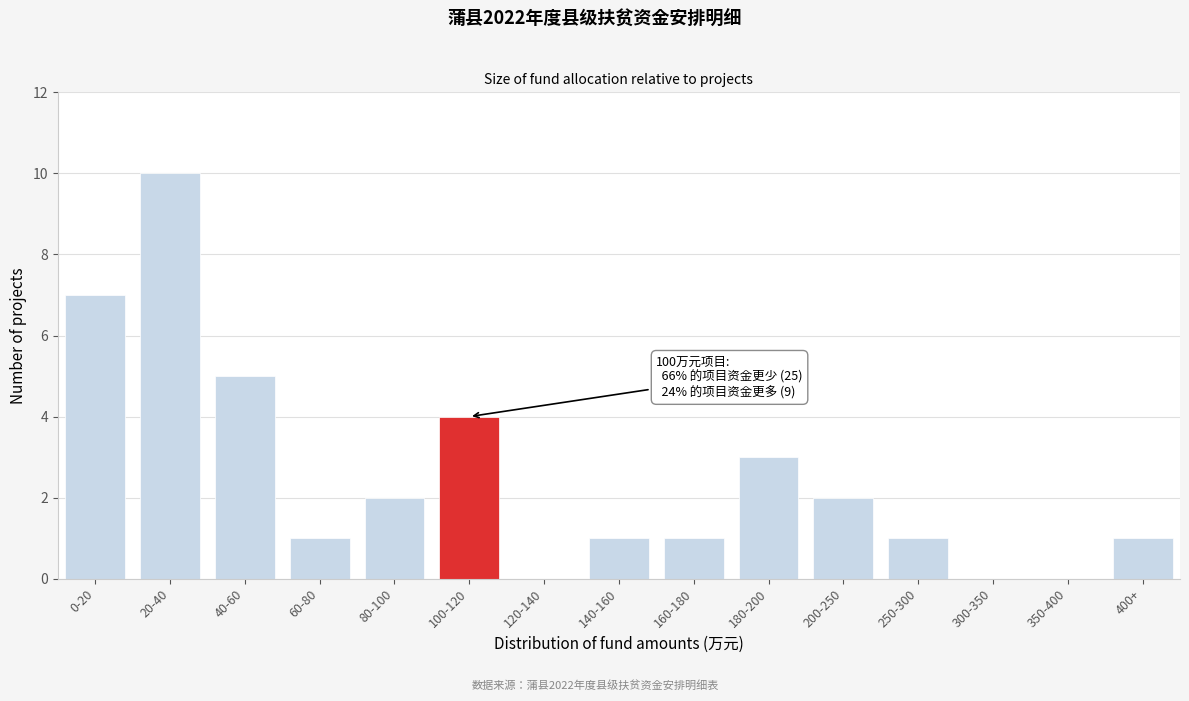

Reading right to left, transcribe all the data shown in this chart.

400+=1	350-400=0	300-350=0	250-300=1	200-250=2	180-200=3	160-180=1	140-160=1	120-140=0	100-120=4	80-100=2	60-80=1	40-60=5	20-40=10	0-20=7